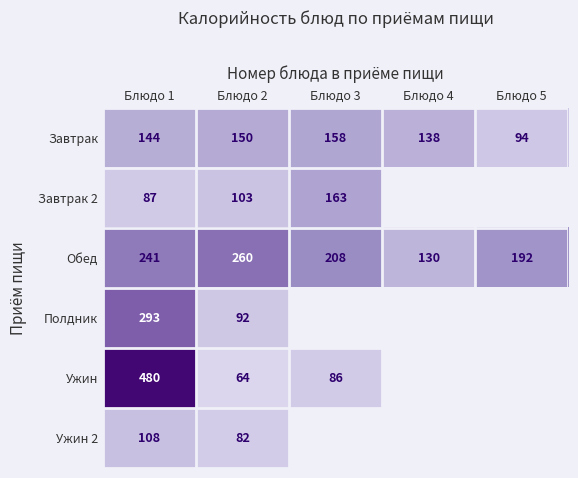

What is the difference between the highest and lowest values at Блюдо 1?

393